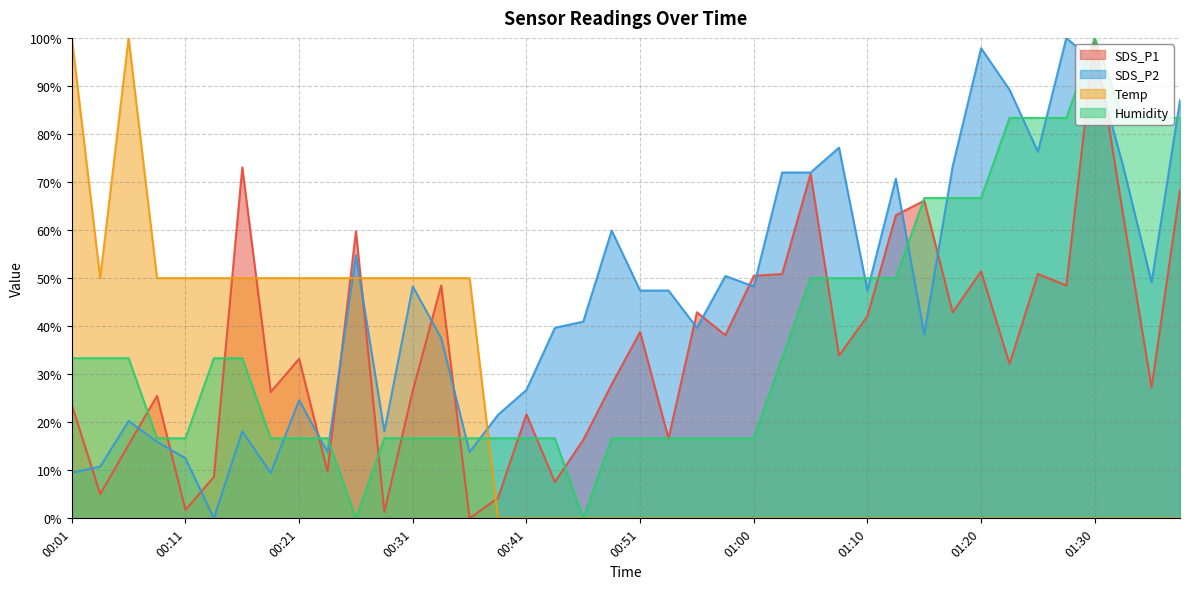

The Humidity series shows 24.7 at 00:33. True or false?

False